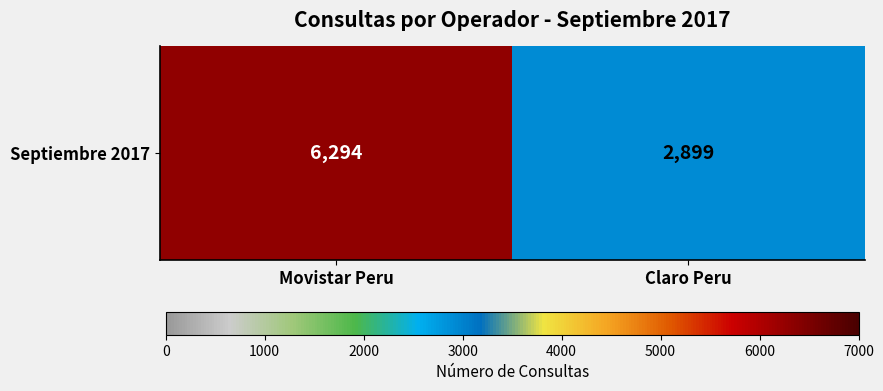

What is the minimum value shown in the chart?

2899